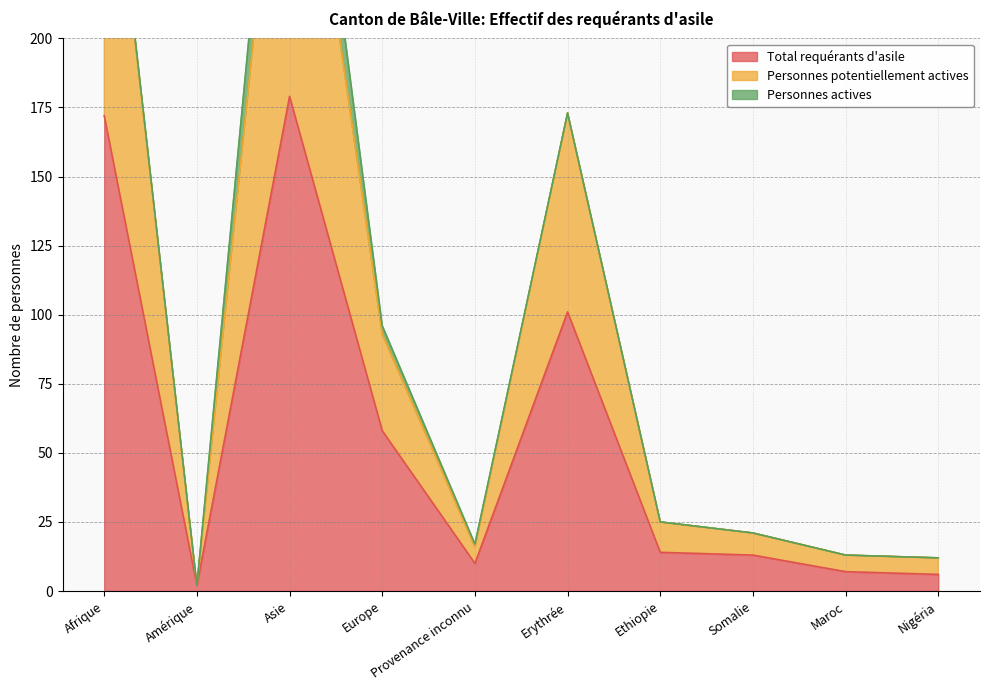

Which category has the lowest value in the Total requérants d'asile series?

Amérique